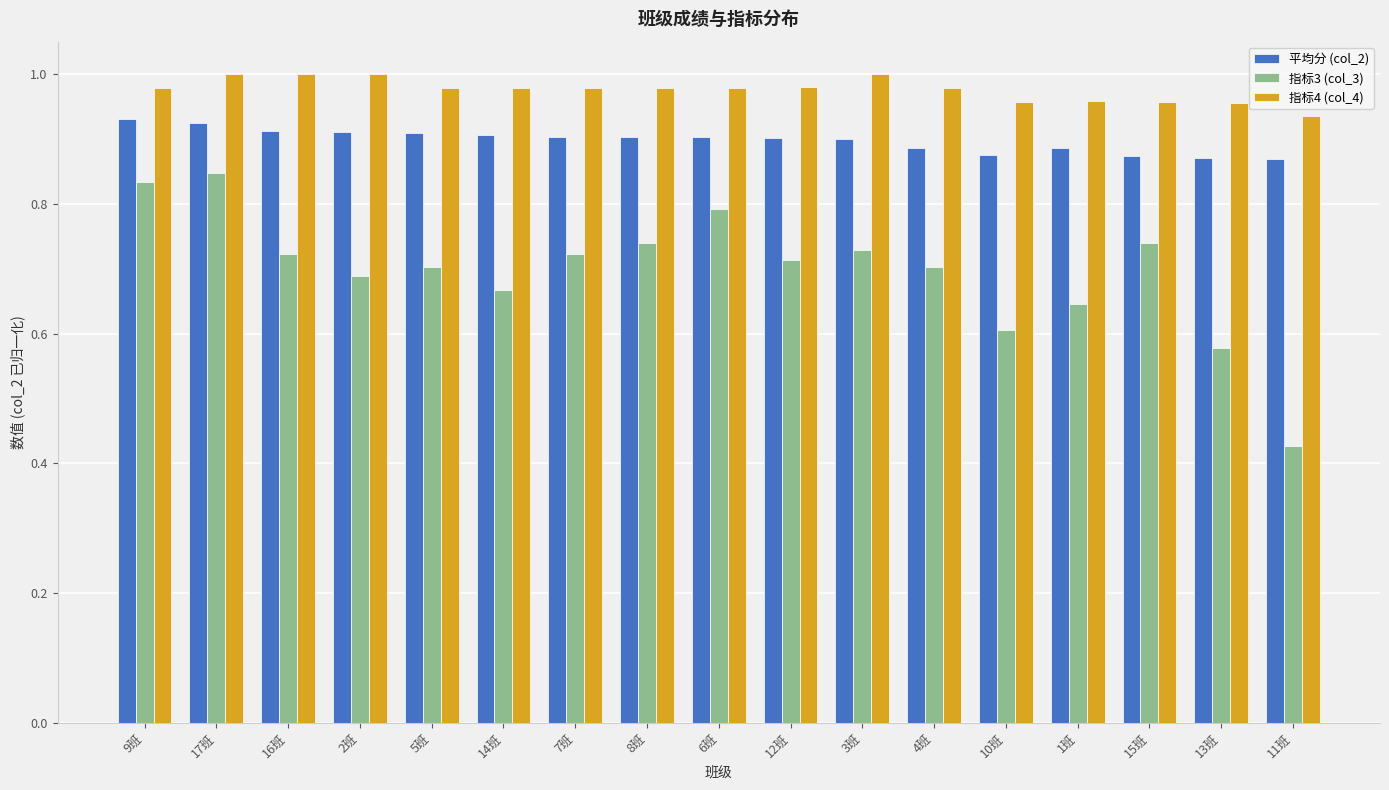

What is the label of the 15th bar from the left?

15班